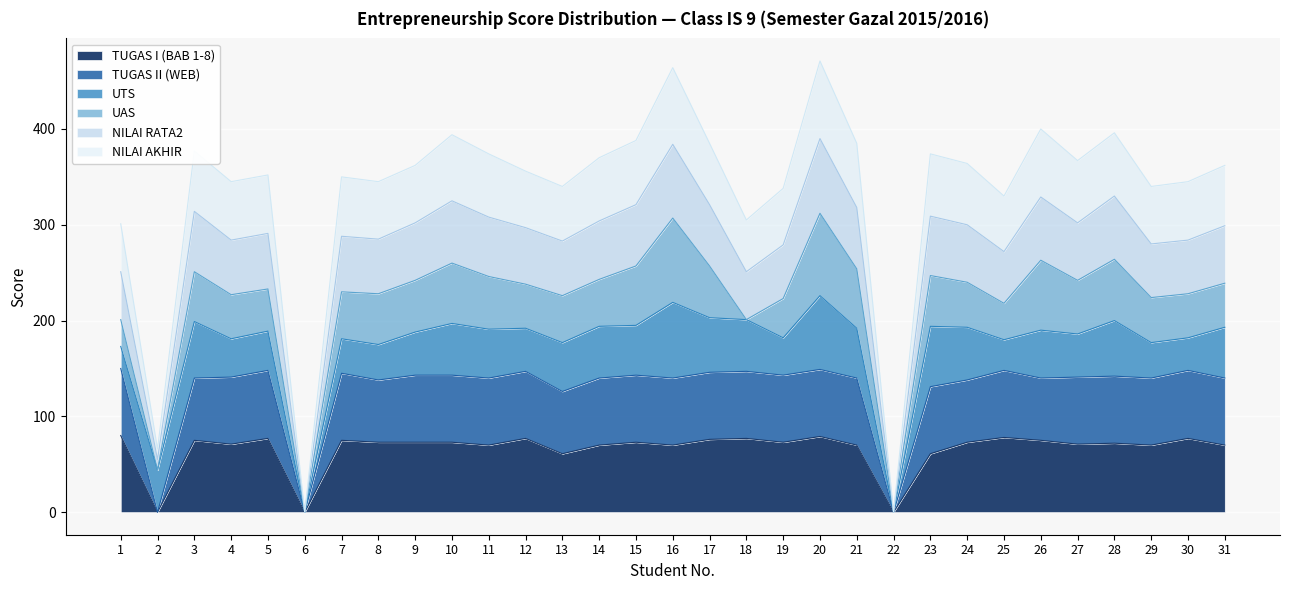

Is the value of NILAI RATA2 at 20 greater than the value of TUGAS II (WEB) at 18?

Yes